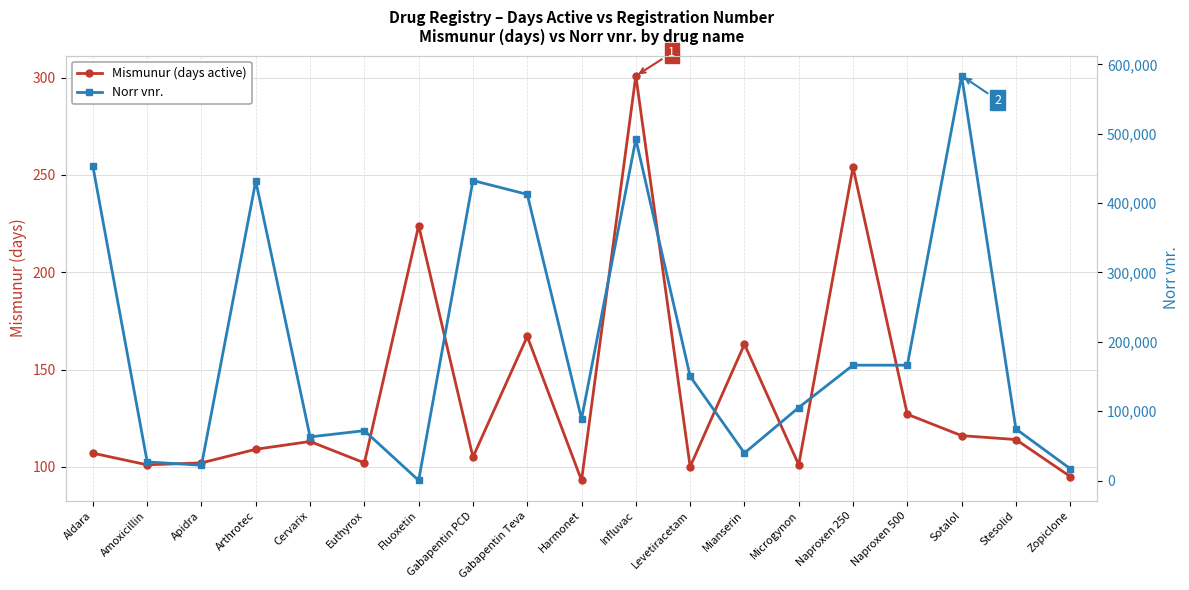

How many series are shown in this chart?

2